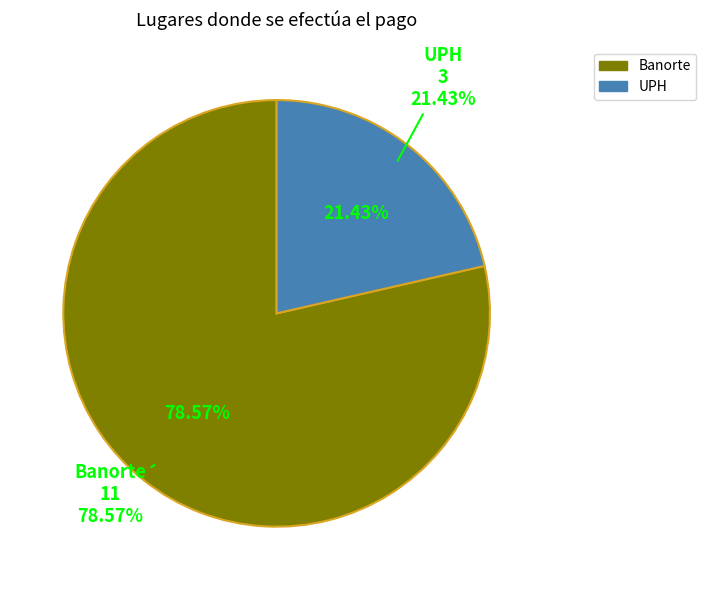

Which category has the smallest portion of the pie?

UPH